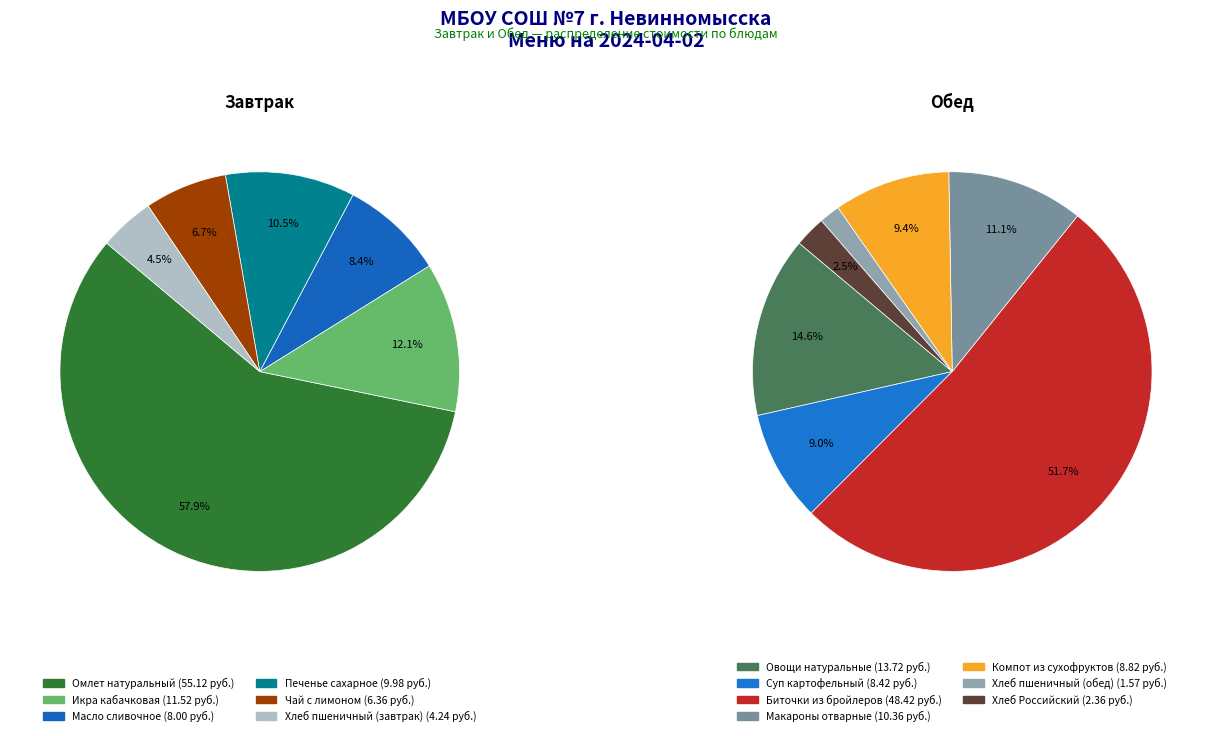

What is the largest slice in the pie chart?

Омлет натуральный